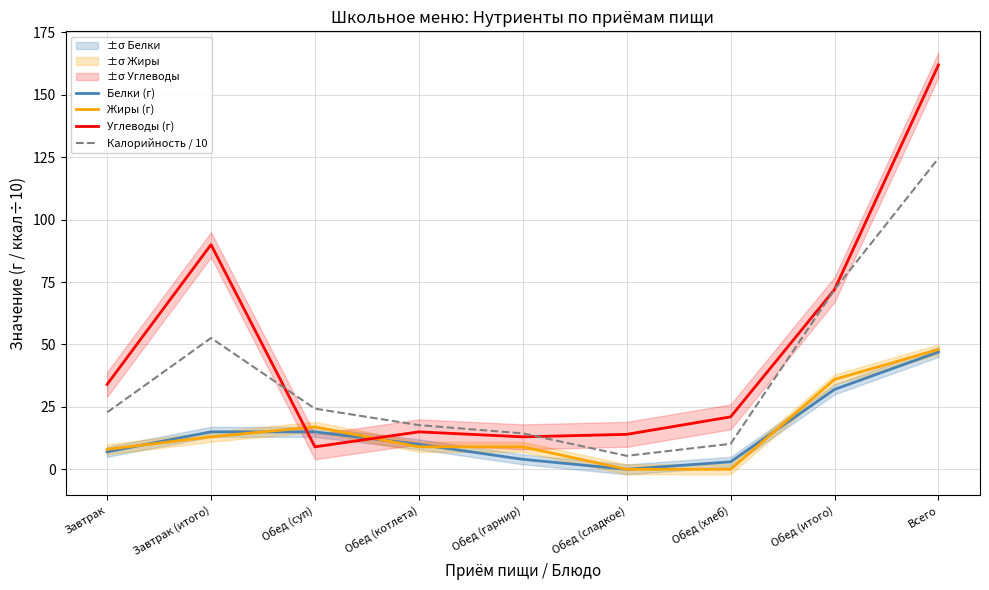

How many data points in Жиры (г) are less than 9?

3